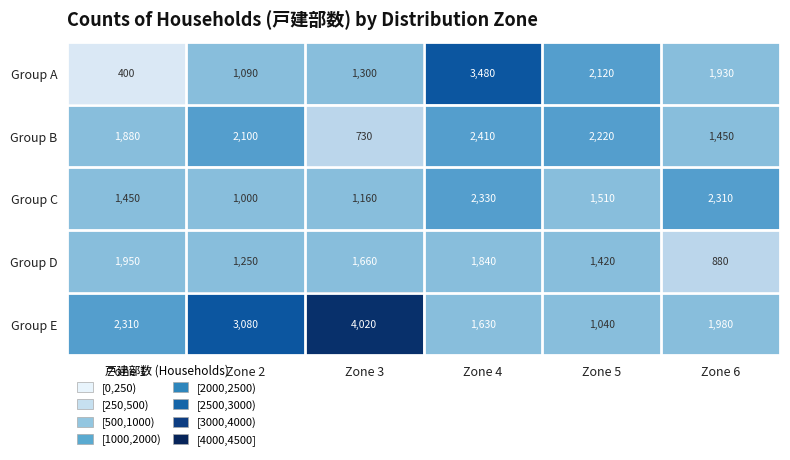

What is the total value across all series at Zone 2?

8520